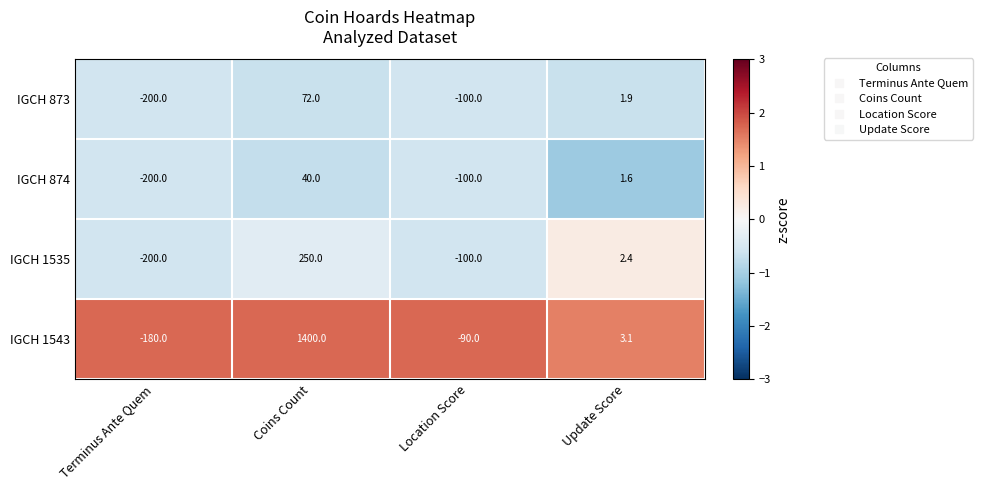

Is it true that IGCH 874 equals -331.3 at Terminus Ante Quem?

False